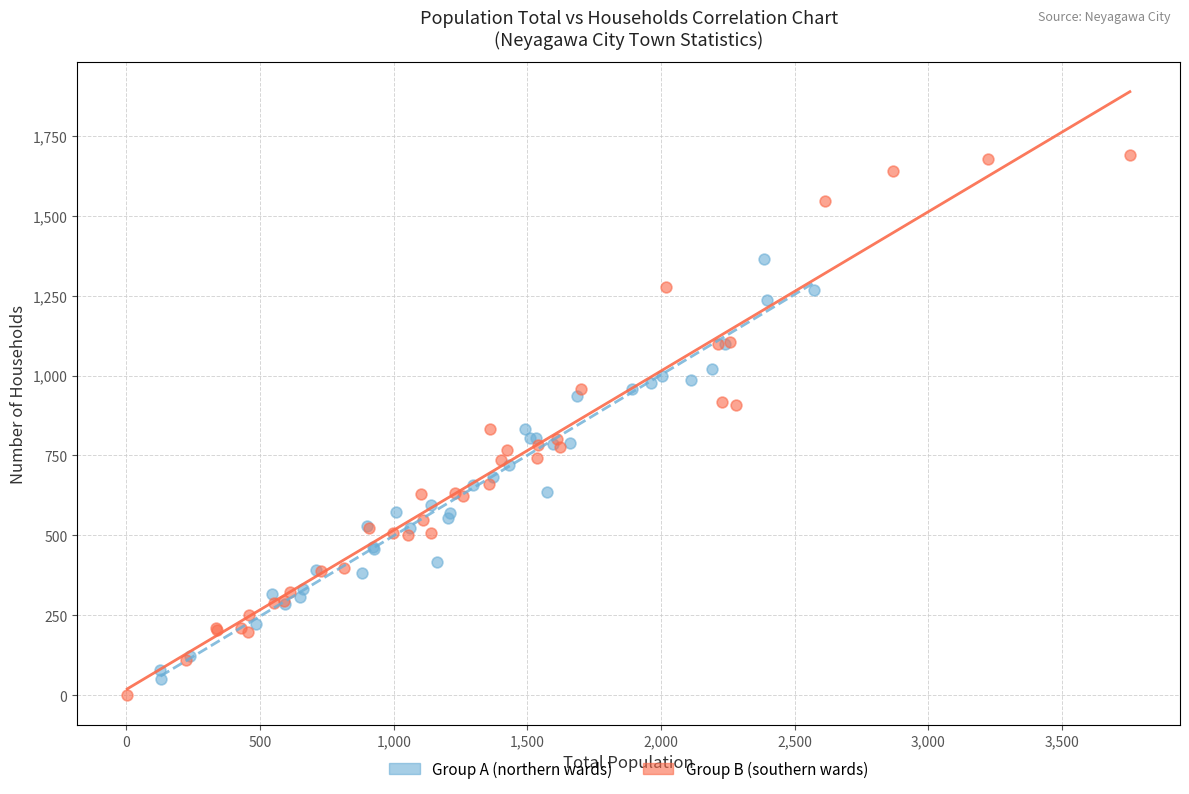

Which series has the widest spread of Y values?

Group B (southern wards)